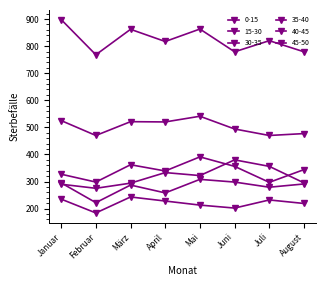

How many interior local peaks does the 35-40 series have?

2